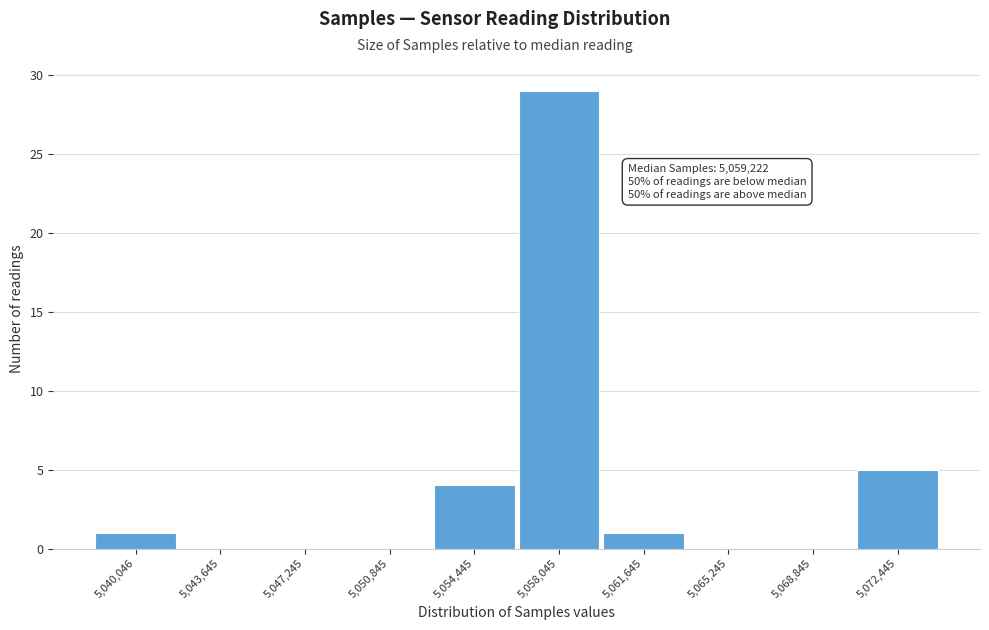

Reading left to right, transcribe all the data shown in this chart.

5,040,046=1	5,043,645=0	5,047,245=0	5,050,845=0	5,054,445=4	5,058,045=29	5,061,645=1	5,065,245=0	5,068,845=0	5,072,445=5